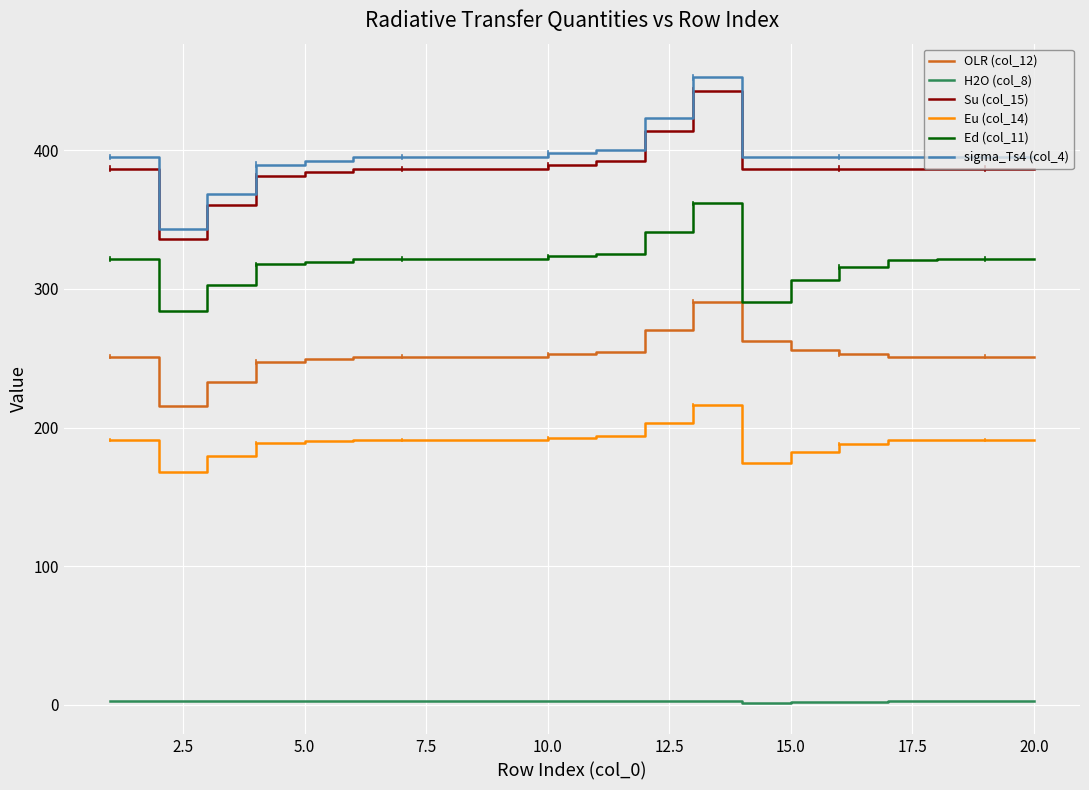

What is the maximum value for Ed (col_11)?

361.8